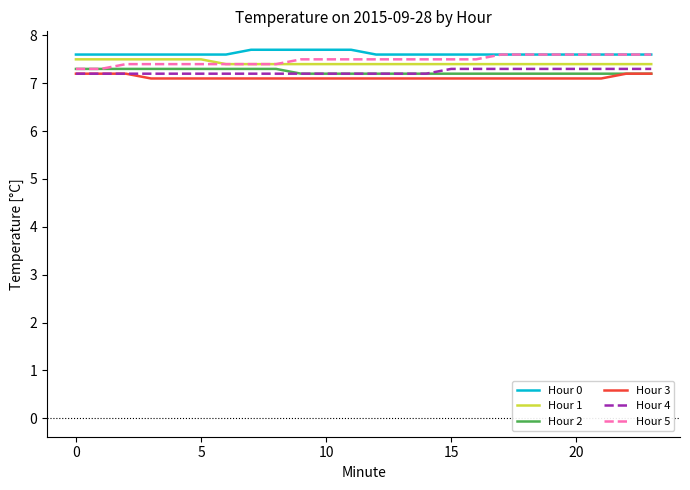

True or false: Hour 0 and Hour 3 cross at least once.

False